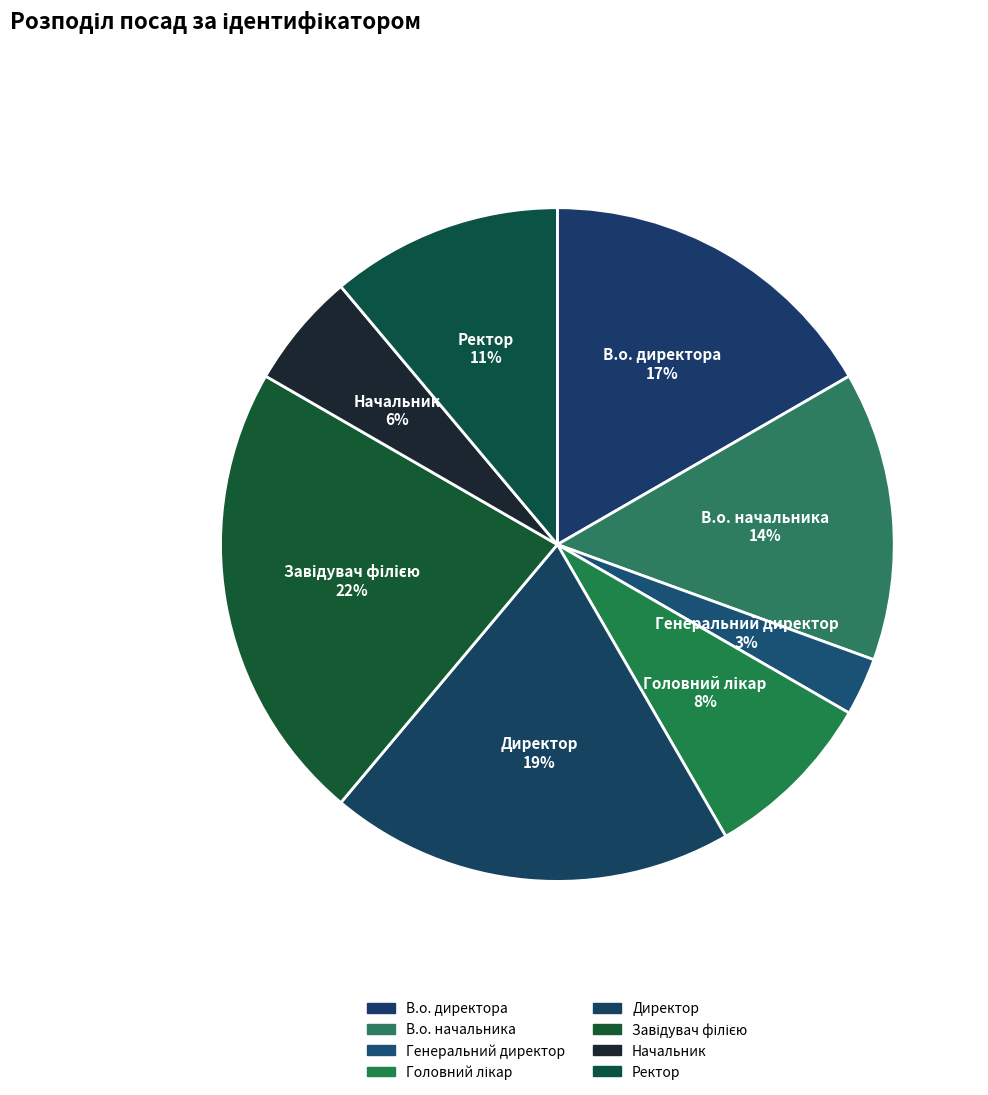

Count the number of slices in the pie.

8